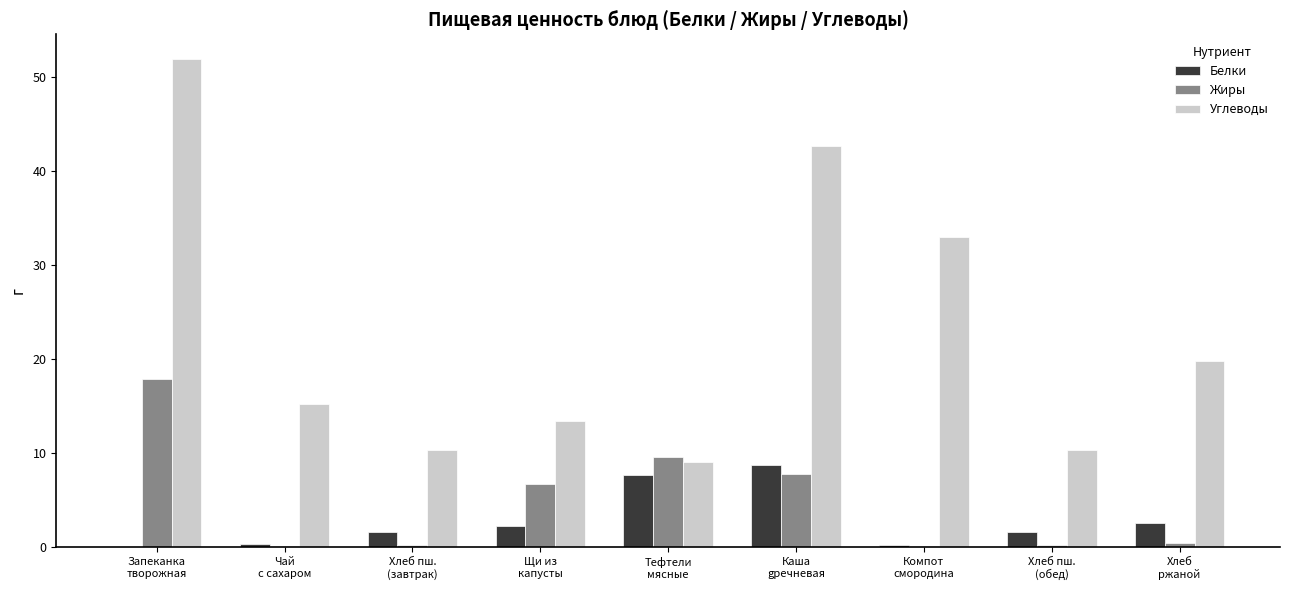

What is the highest value of the Углеводы series?

51.9